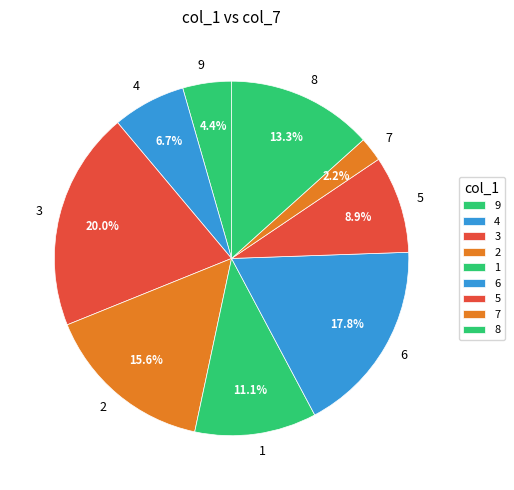

To the nearest percent, what percentage of the pie is 9?

4%